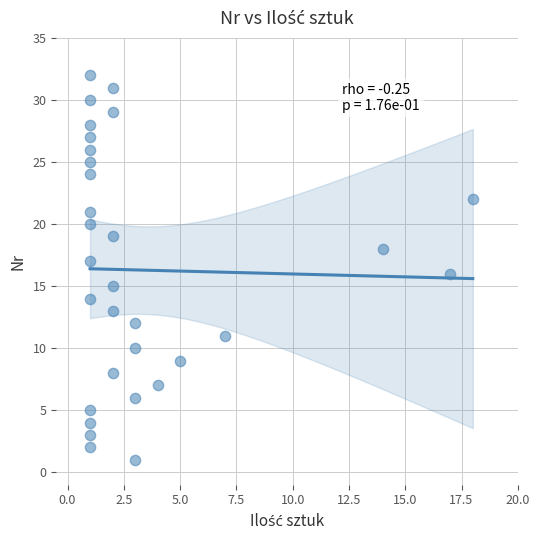

What is the range of Y values (max minus min)?

31